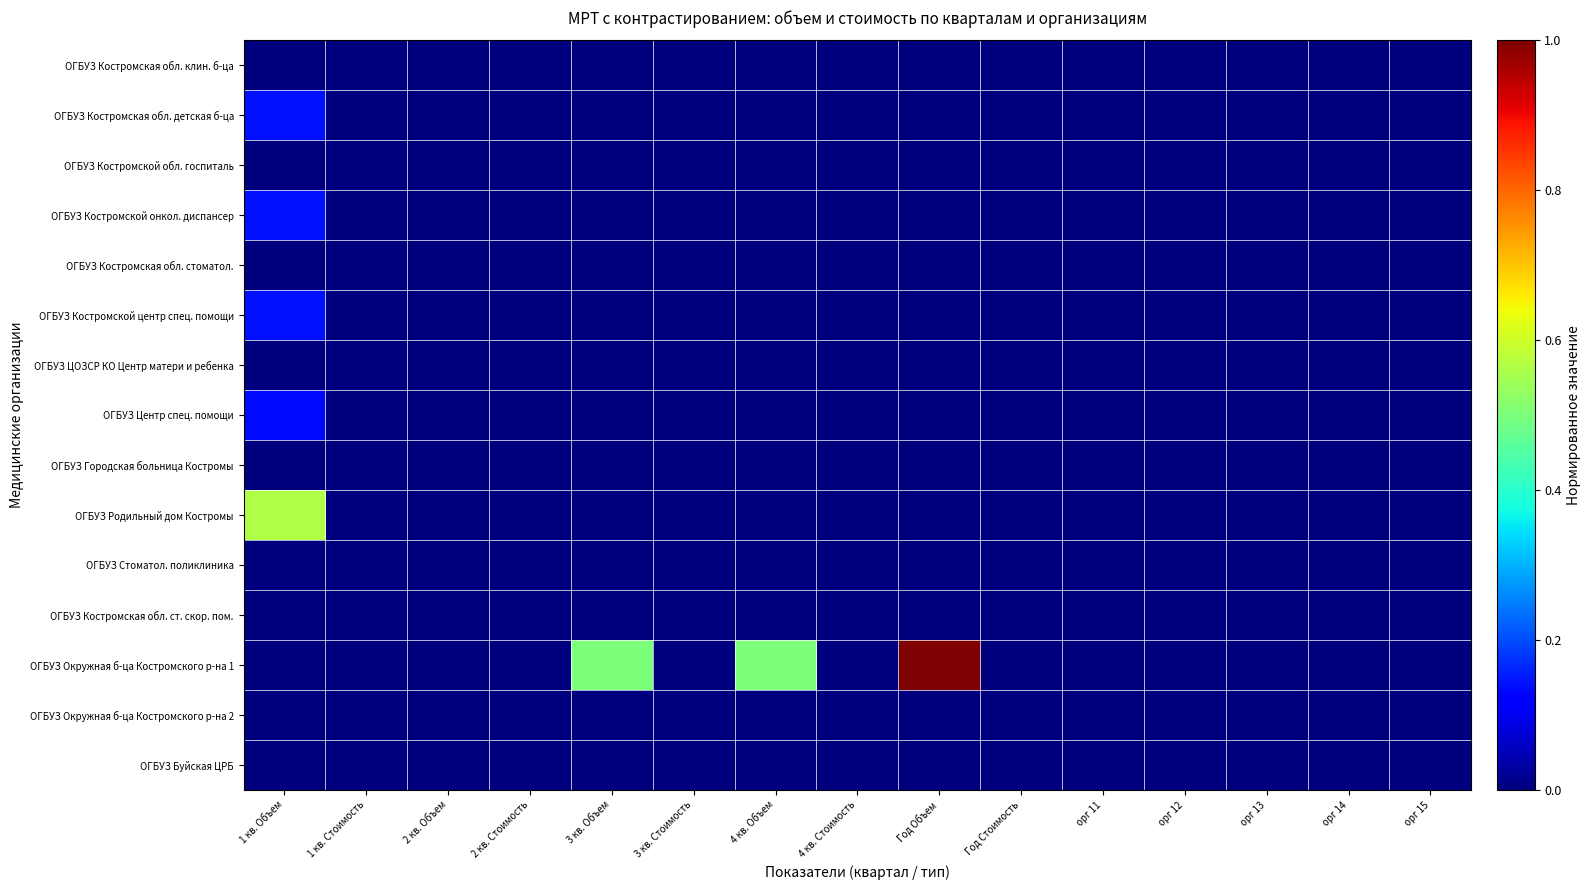

Which series has the largest total across all categories?

ОГБУЗ Окружная б-ца Костромского р-на 1